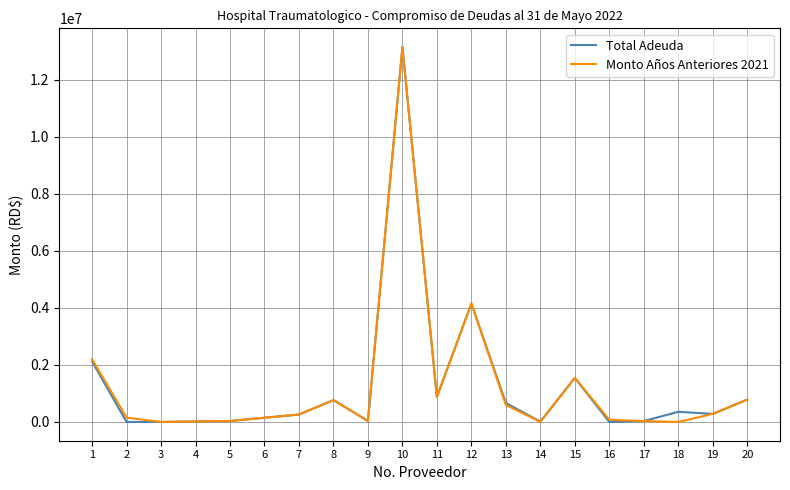

At which category is the sum across all series the highest?

10